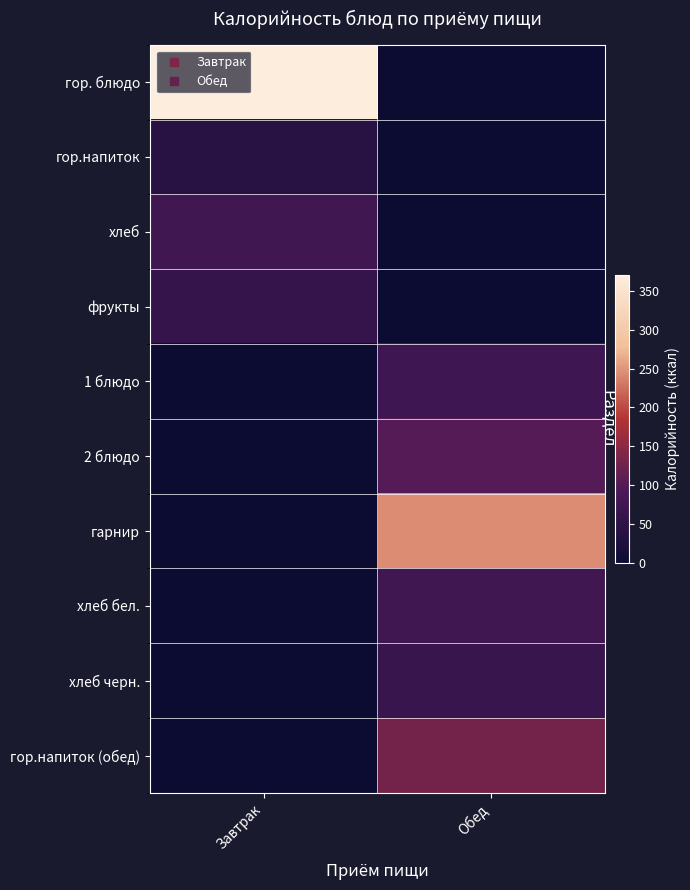

Which category has the lowest value across all series?

Обед